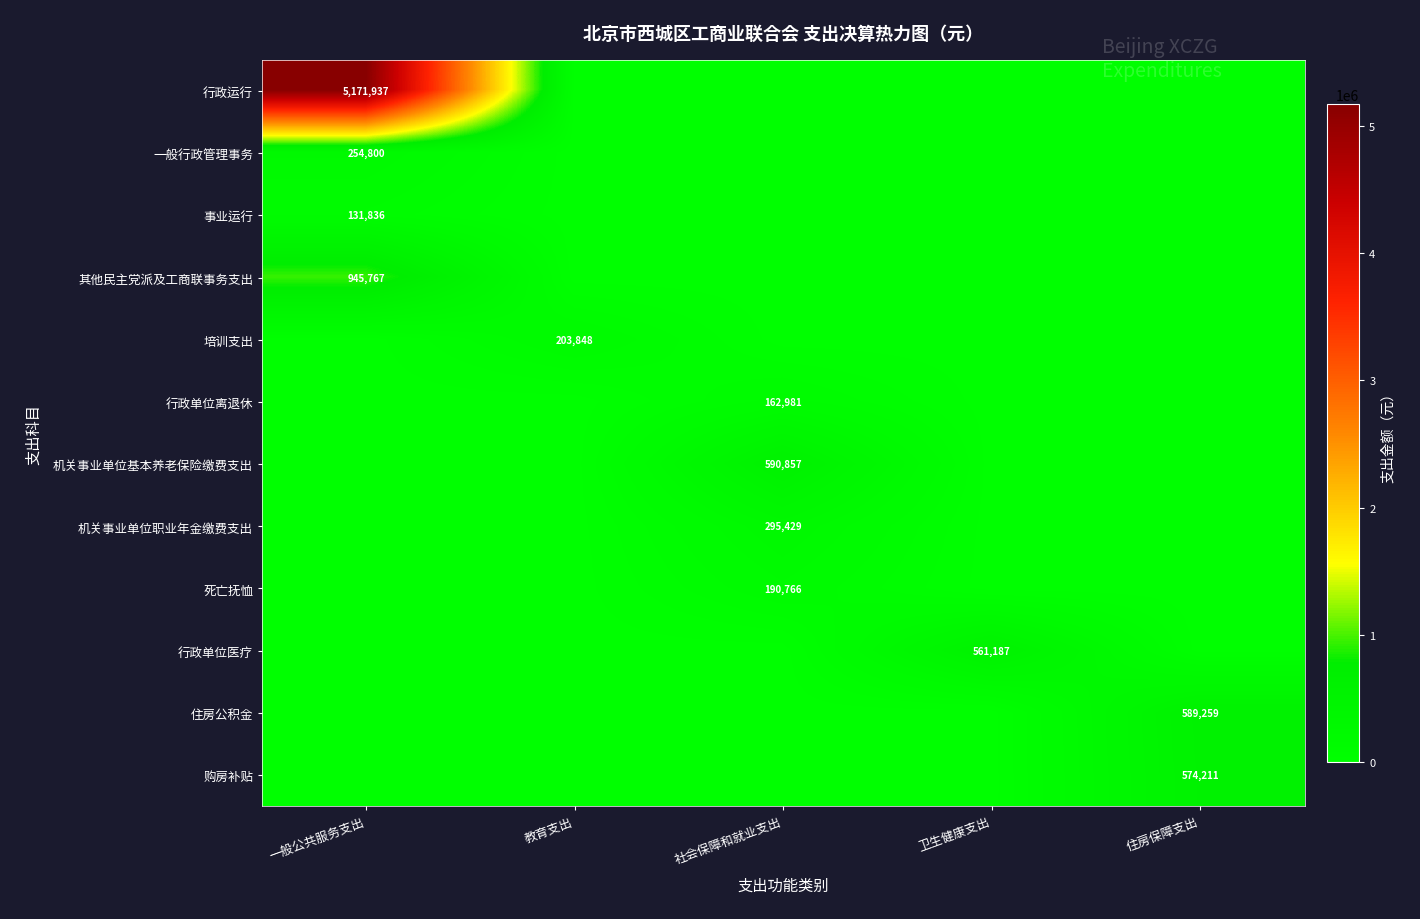

True or false: 机关事业单位职业年金缴费支出 has a value of 0.0 at 卫生健康支出.

True